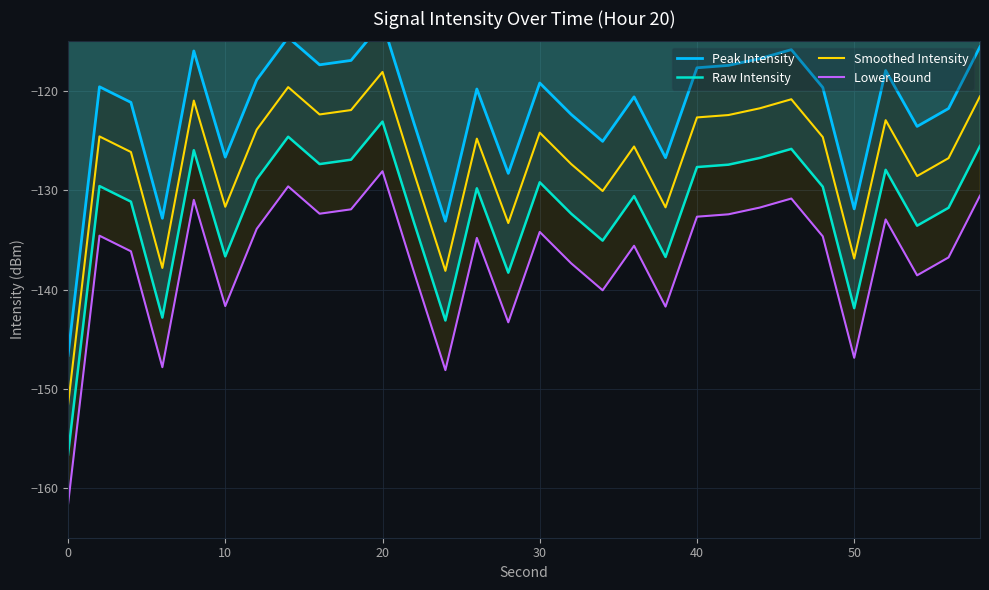

Is it true that Raw Intensity equals -127.7 at 40?

True